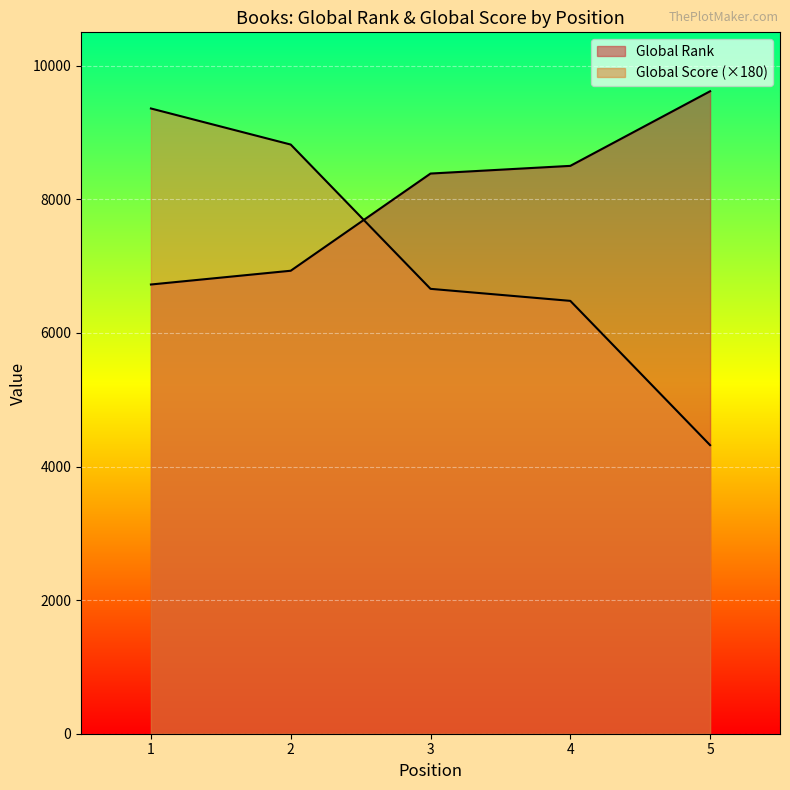

What is the difference between the Global Score values at 4 and 1?

2880